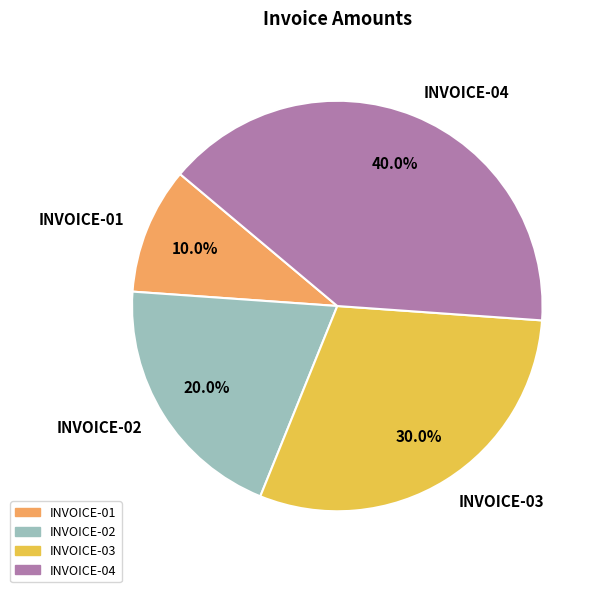

How many slices are in this pie chart?

4